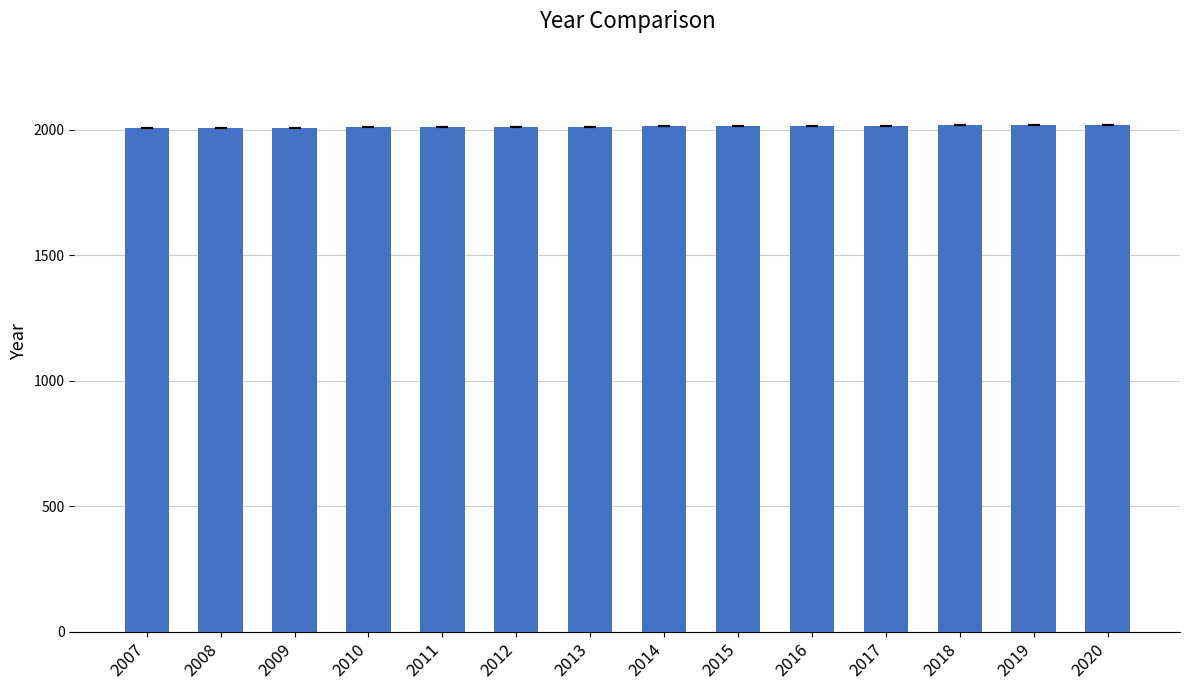

True or false: the data shows 827 at 2008.

False